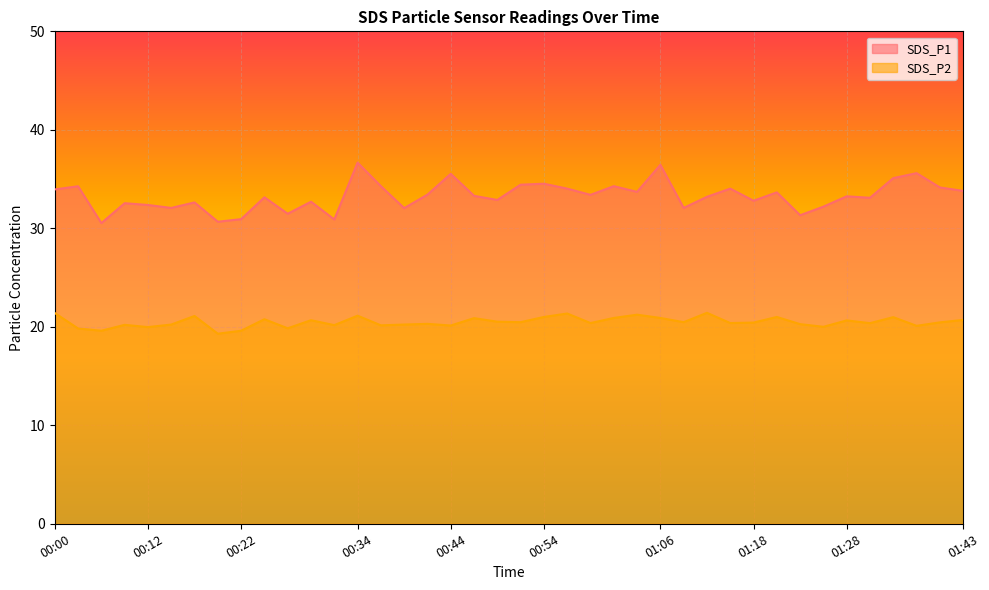

At how many categories does at least one series exceed 34?

13